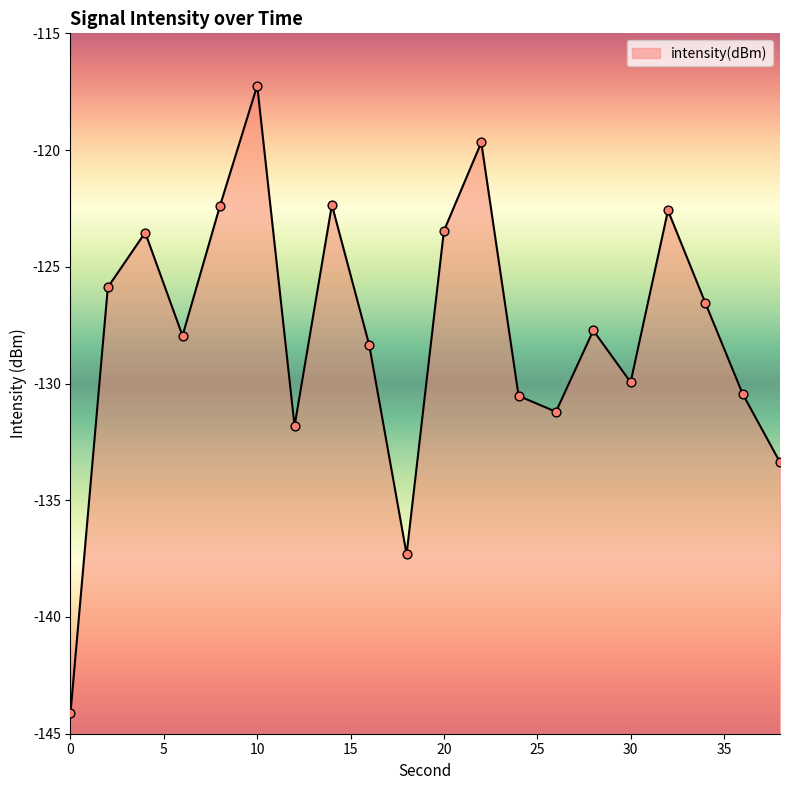

What is the change in value from 22 to 24?

-10.9